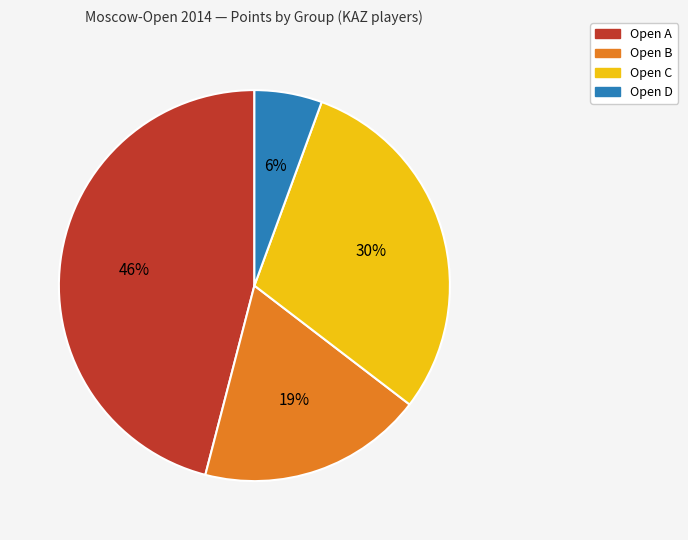

To the nearest percent, what is the average slice percentage?

25%